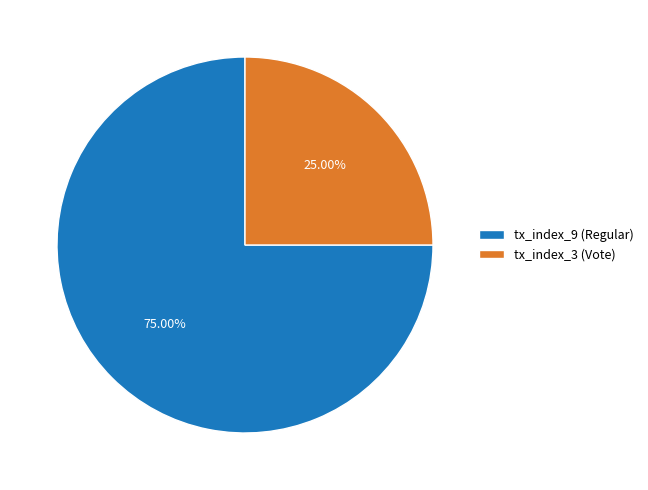

Which category has the biggest portion of the pie?

tx_index_9 (Regular)